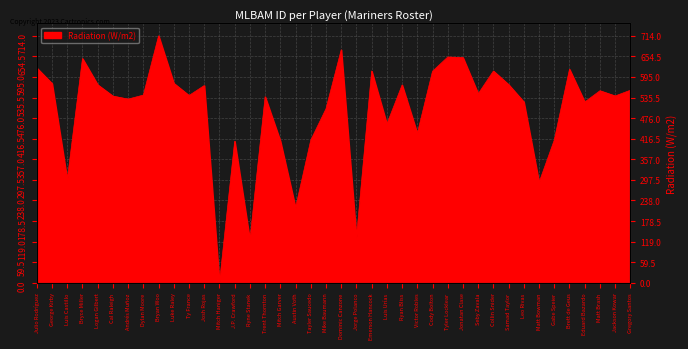

At which label does the data first exceed 542?

Julio Rodríguez